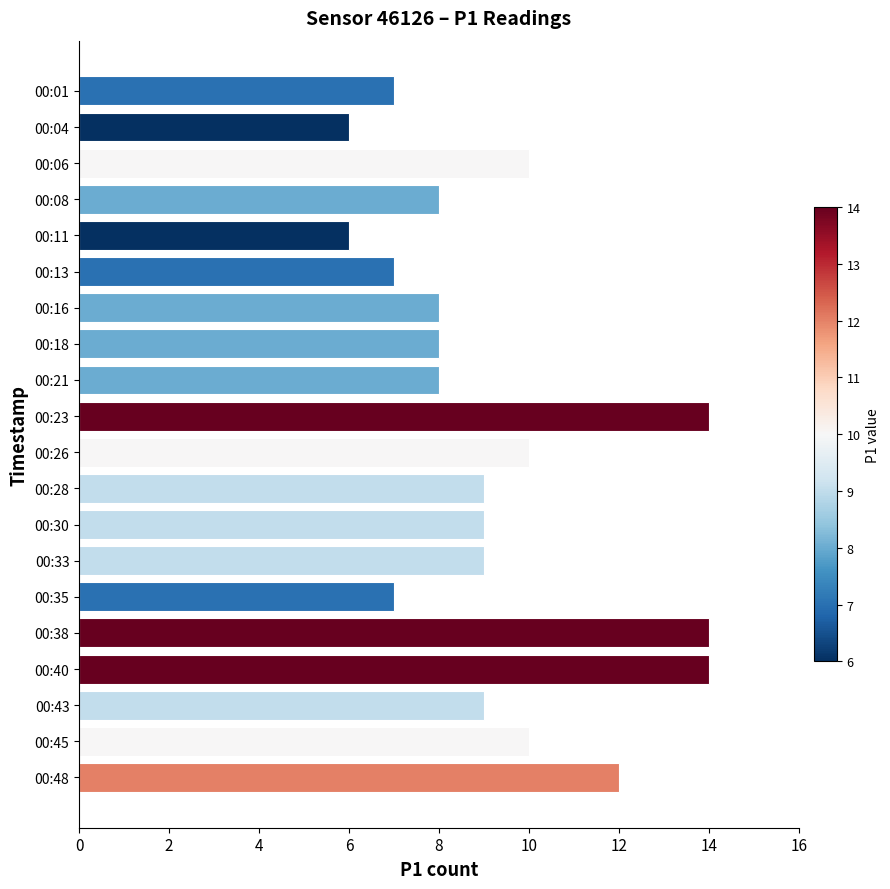

What is the greatest value displayed?

14